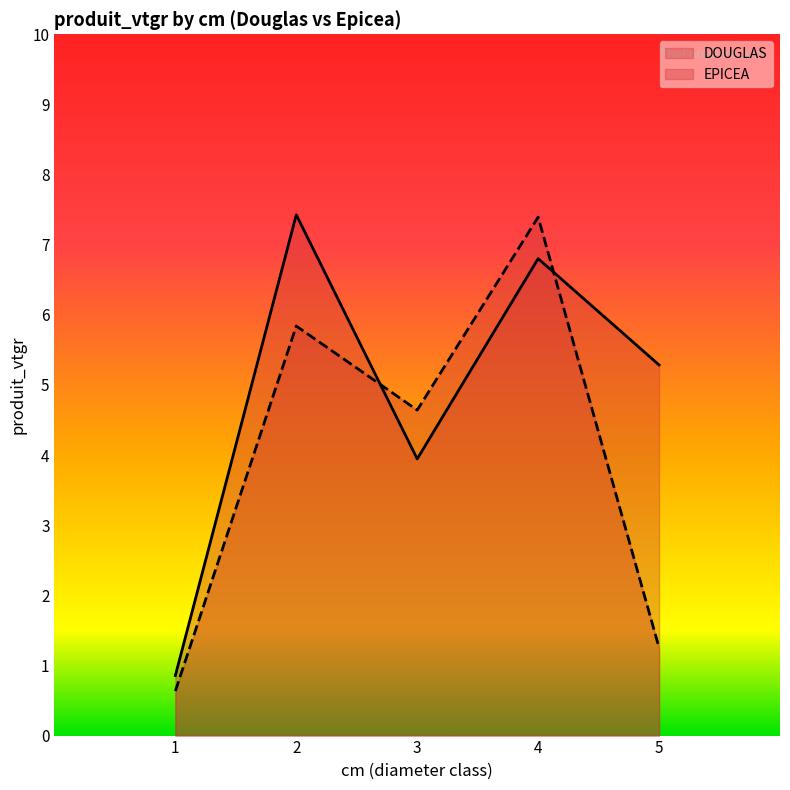

How many DOUGLAS values are between 3 and 6?

2